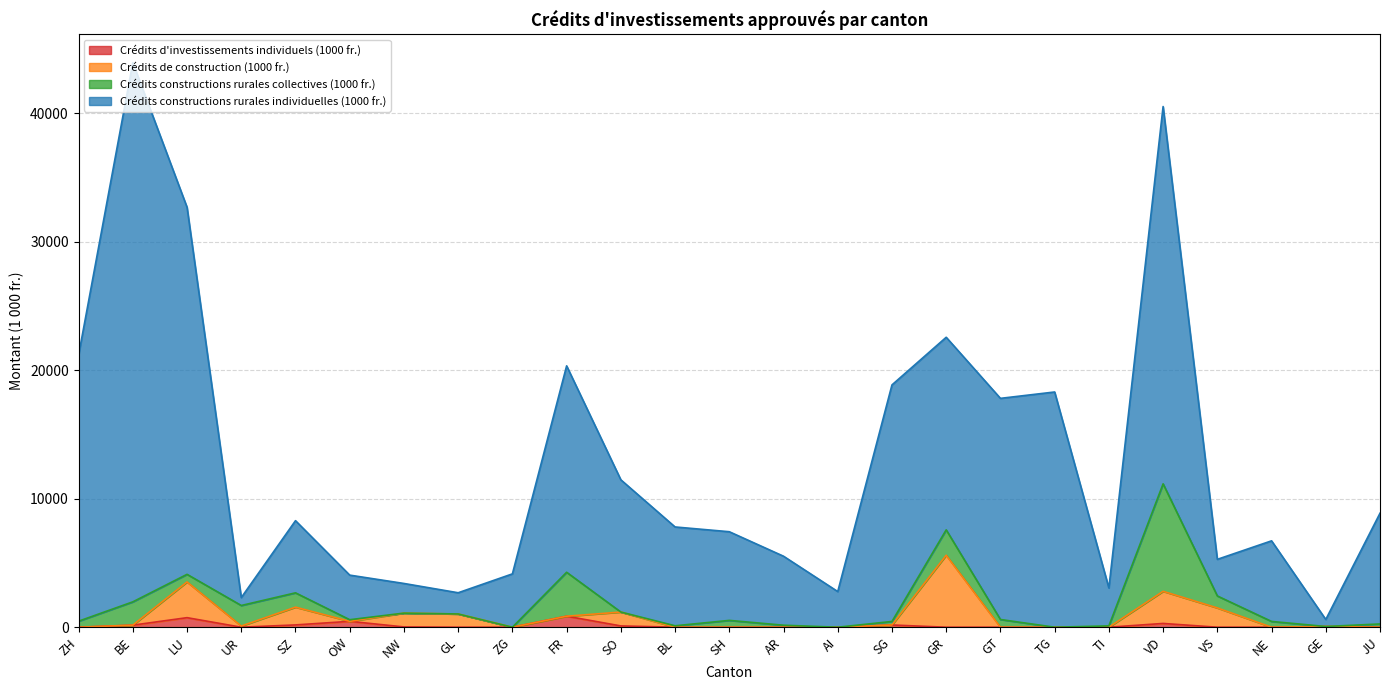

At which category does the chart reach its peak across all series?

BE